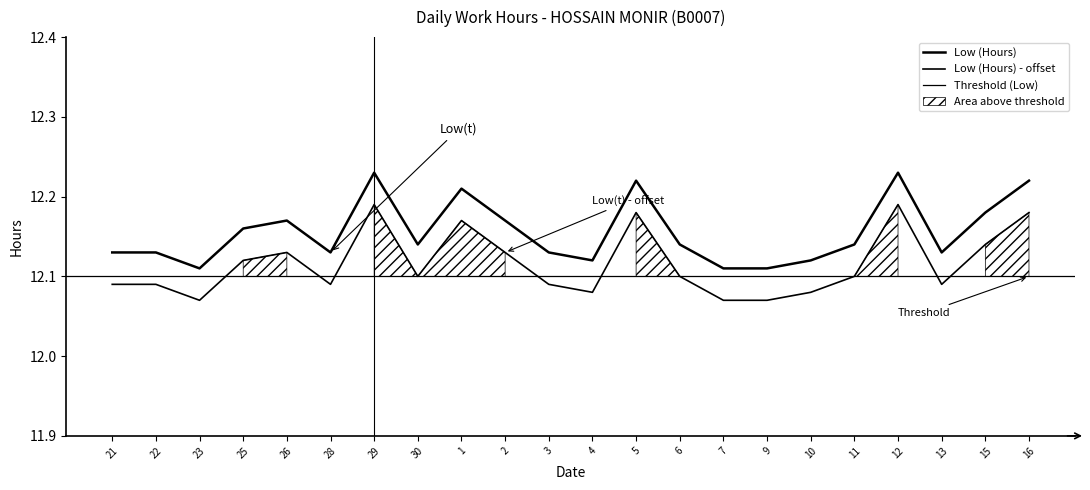

What is the value of the 22nd point from the left?

12.2